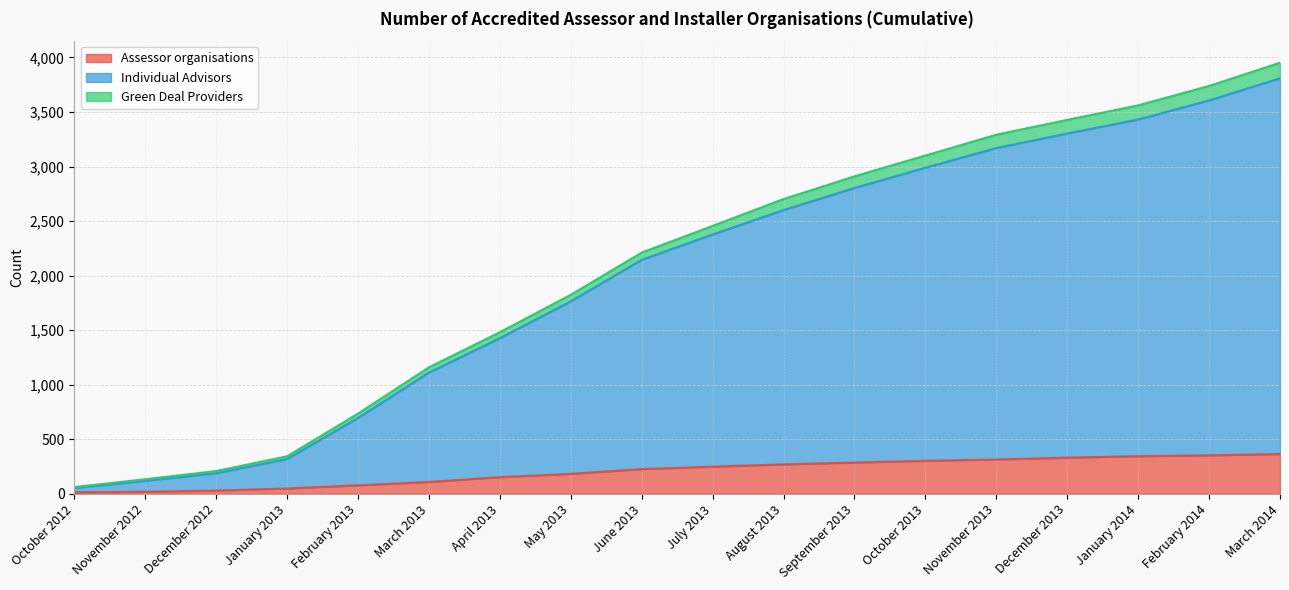

True or false: Green Deal Providers and Assessor organisations intersect in this chart.

False